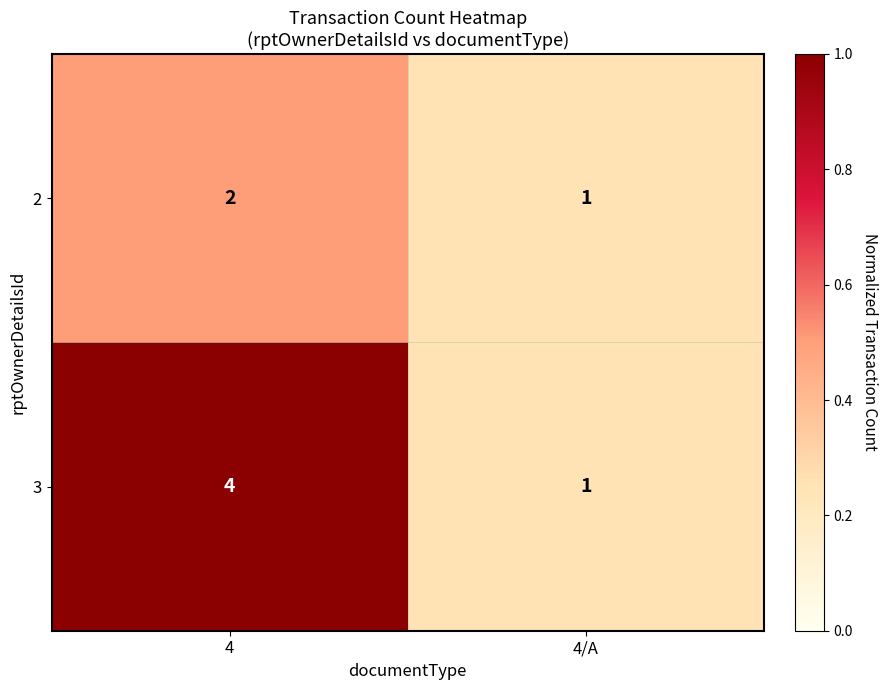

At 4, list the series in order from smallest to largest.

2, 3